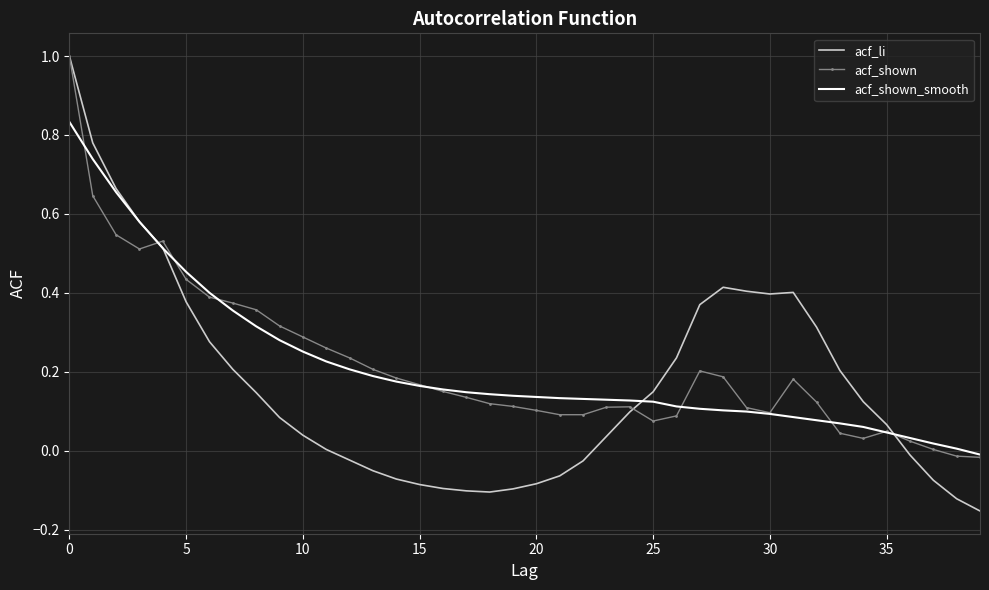

Which series has the widest spread of values?

acf_li